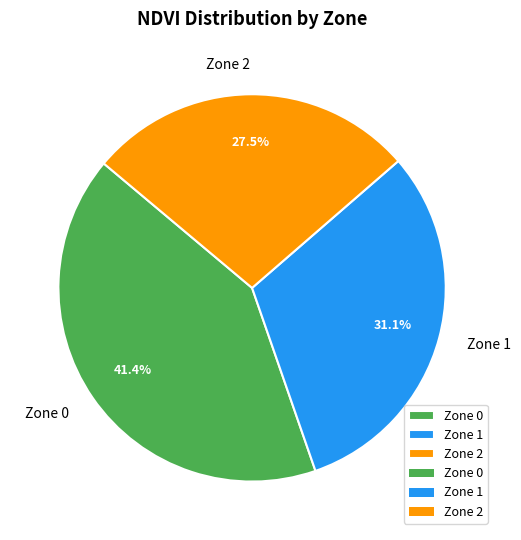

Is there any slice that represents more than half of the pie?

No